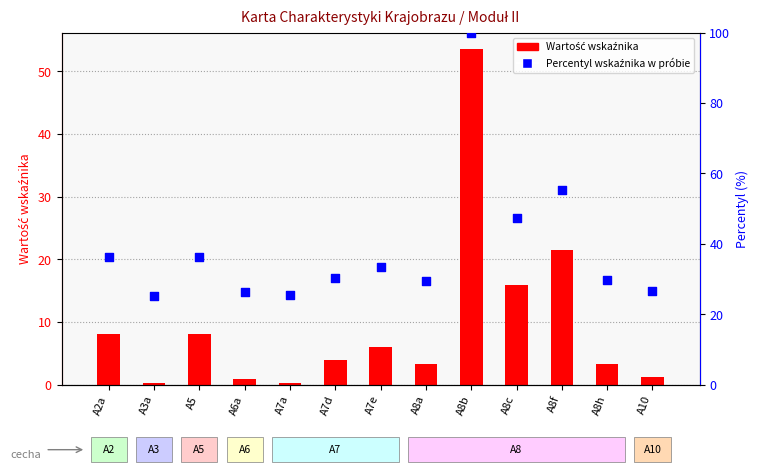

Which series has the largest Y range (max minus min)?

Percentyl wskaźnika w próbie